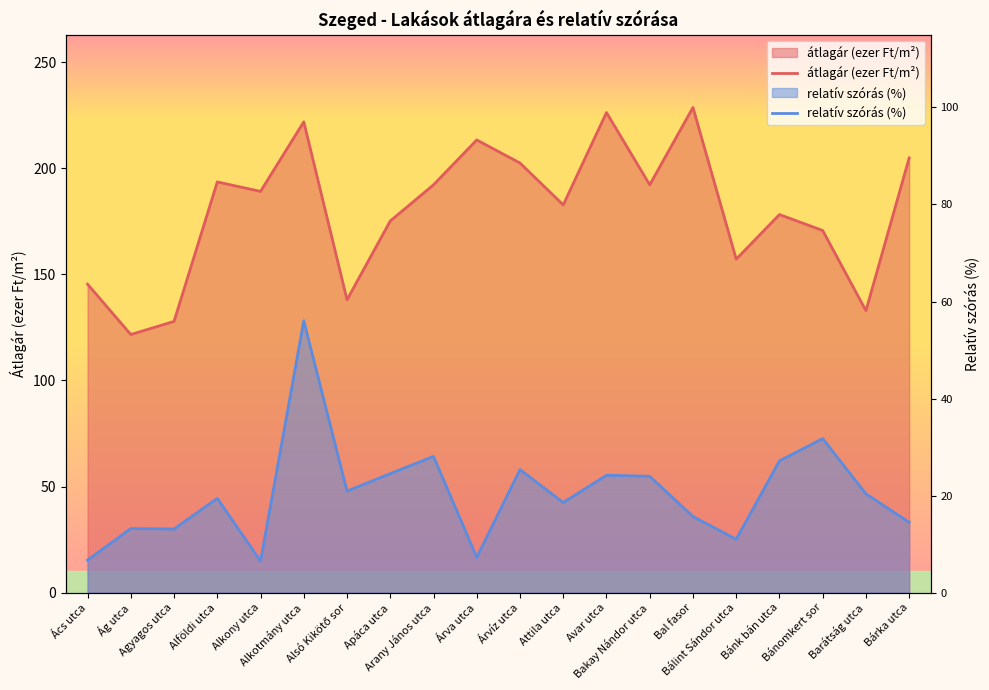

How many interior local peaks does the átlagár (ezer Ft/m2) series have?

6